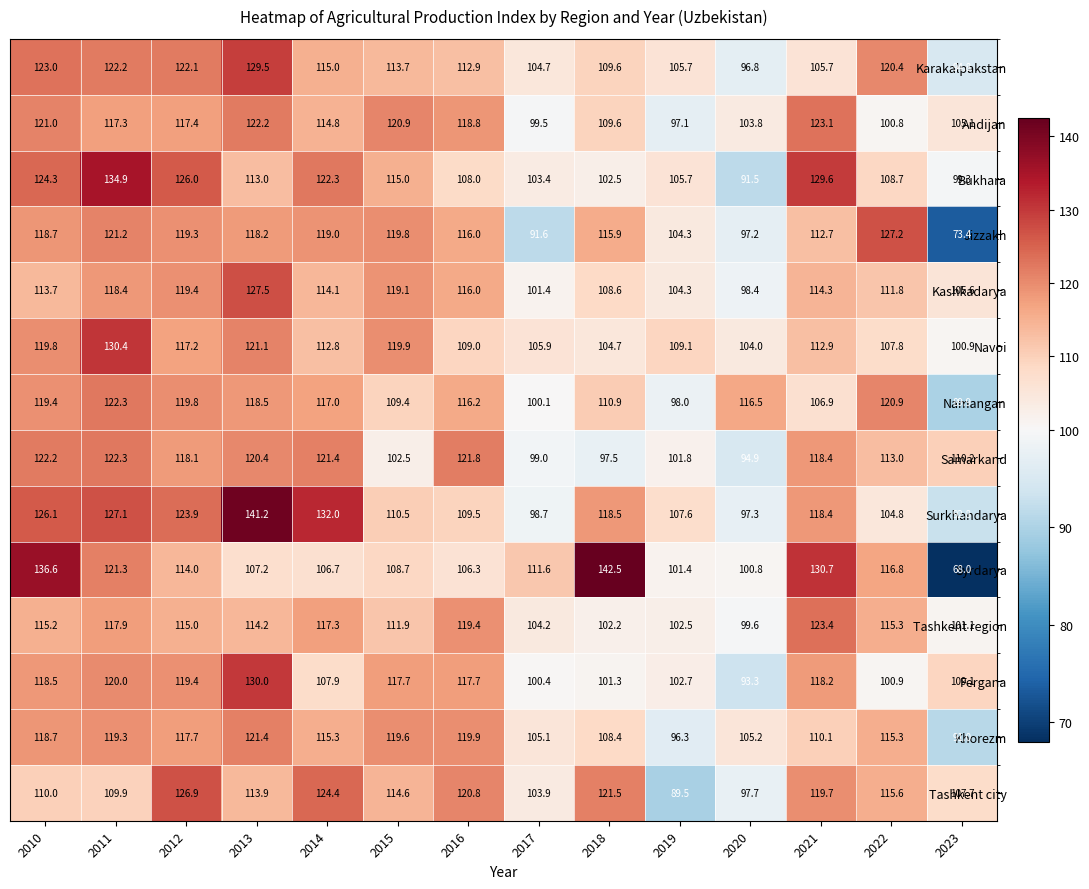

True or false: Kashkadarya has a value of 78.1 at 2014.

False